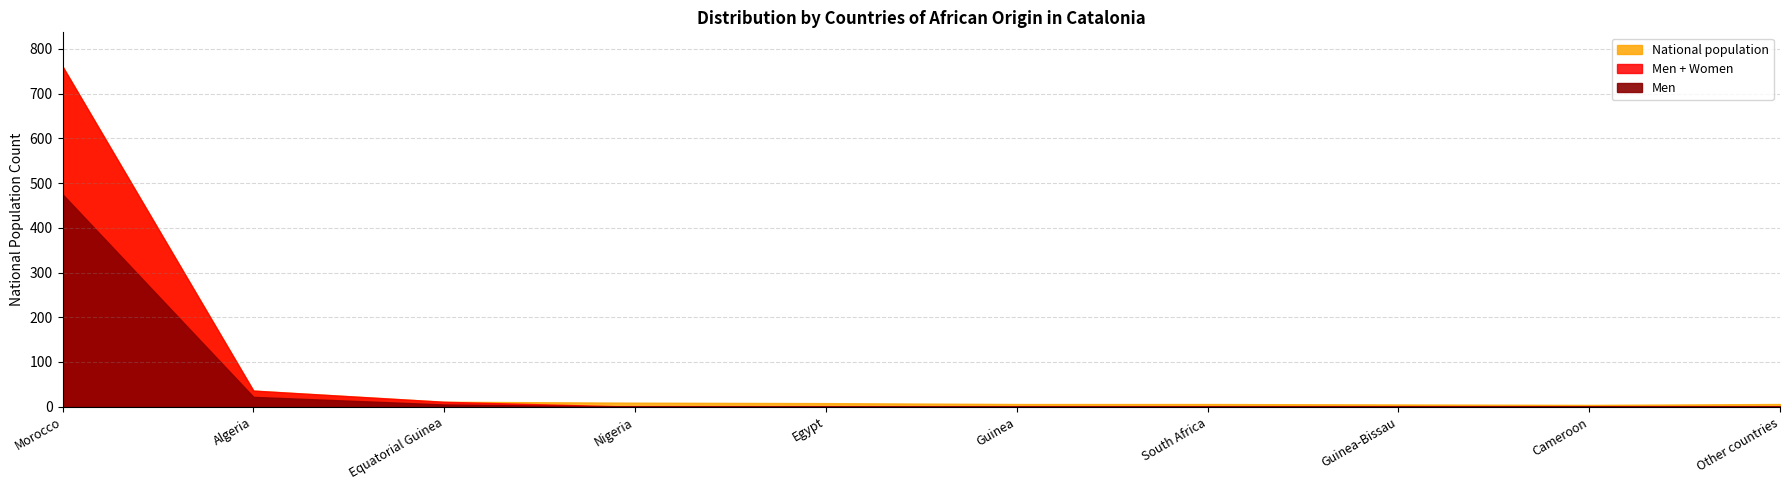

Which series changed the most between Nigeria and Guinea?

National population